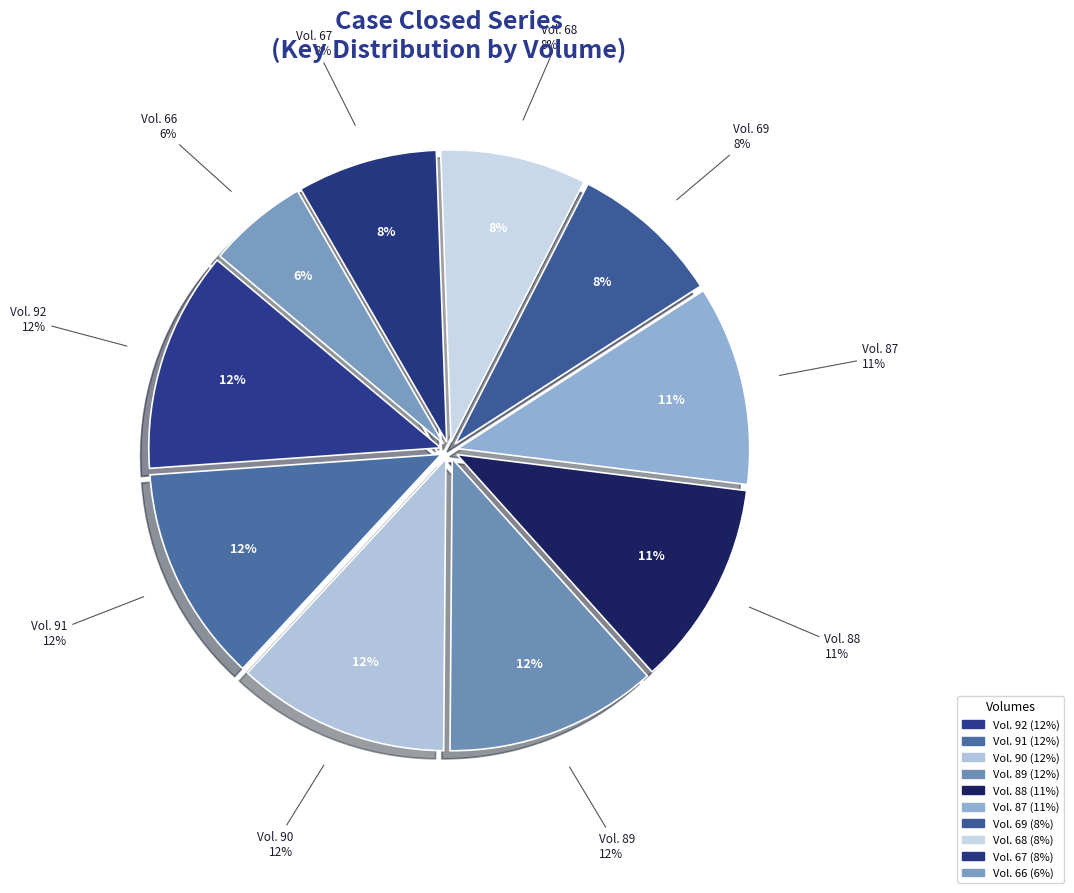

What is the ratio of the value at Vol. 88 to the value at Vol. 92?

0.9